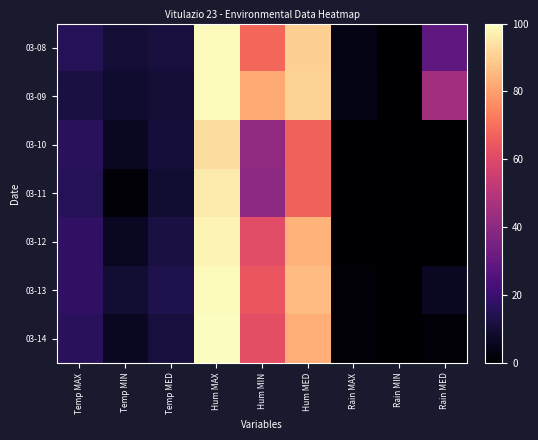

Reading left to right, extract all data points from this chart.

03-08: Temp MAX=15.2	Temp MIN=9.8	Temp MED=11.6	Hum MAX=99.0	Hum MIN=68.0	Hum MED=90.0	Rain MAX=3.6	Rain MIN=0.0	Rain MED=28.8
03-09: Temp MAX=11.9	Temp MIN=8.9	Temp MED=10.0	Hum MAX=99.0	Hum MIN=82.0	Hum MED=91.0	Rain MAX=4.0	Rain MIN=0.0	Rain MED=45.0
03-10: Temp MAX=16.4	Temp MIN=6.4	Temp MED=10.7	Hum MAX=93.0	Hum MIN=41.0	Hum MED=67.0	Rain MAX=0.2	Rain MIN=0.0	Rain MED=0.2
03-11: Temp MAX=14.9	Temp MIN=1.0	Temp MED=9.0	Hum MAX=96.0	Hum MIN=40.0	Hum MED=67.0	Rain MAX=0.0	Rain MIN=0.0	Rain MED=0.0
03-12: Temp MAX=17.4	Temp MIN=6.5	Temp MED=12.4	Hum MAX=98.0	Hum MIN=61.0	Hum MED=84.0	Rain MAX=0.0	Rain MIN=0.0	Rain MED=0.0
03-13: Temp MAX=17.4	Temp MIN=9.4	Temp MED=13.3	Hum MAX=99.0	Hum MIN=64.0	Hum MED=86.0	Rain MAX=1.0	Rain MIN=0.0	Rain MED=6.4
03-14: Temp MAX=16.1	Temp MIN=6.4	Temp MED=11.5	Hum MAX=100.0	Hum MIN=62.0	Hum MED=83.0	Rain MAX=0.8	Rain MIN=0.0	Rain MED=1.4